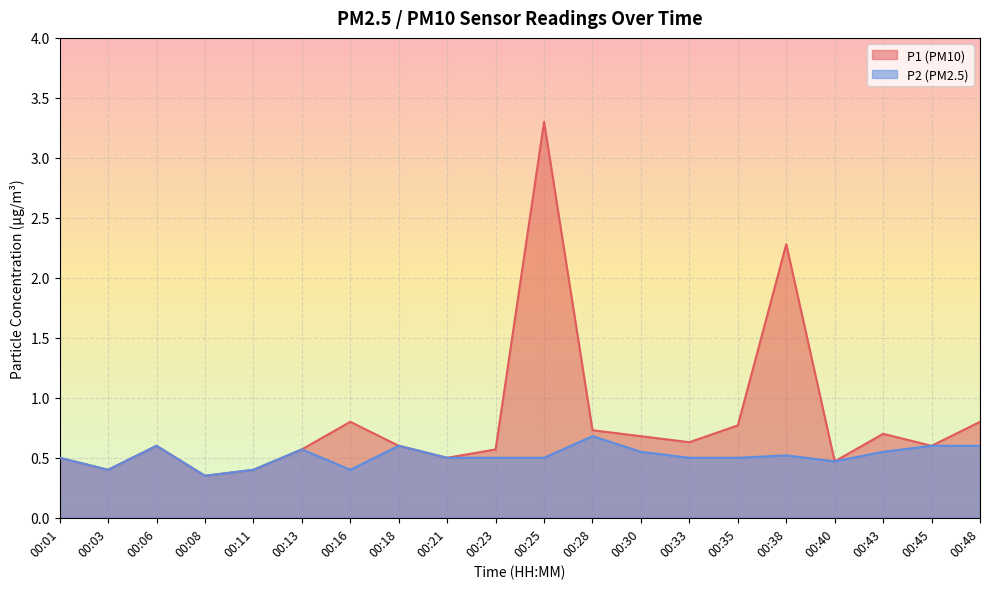

Is the value of P2 at 00:18 greater than the value of P1 at 00:33?

No